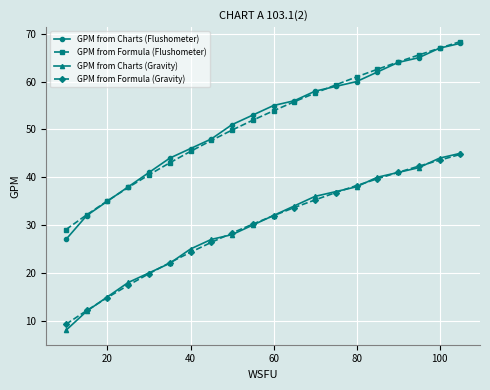

What is the value of the GPM from Charts (Flushometer) point at the 9th from the left?

51.0